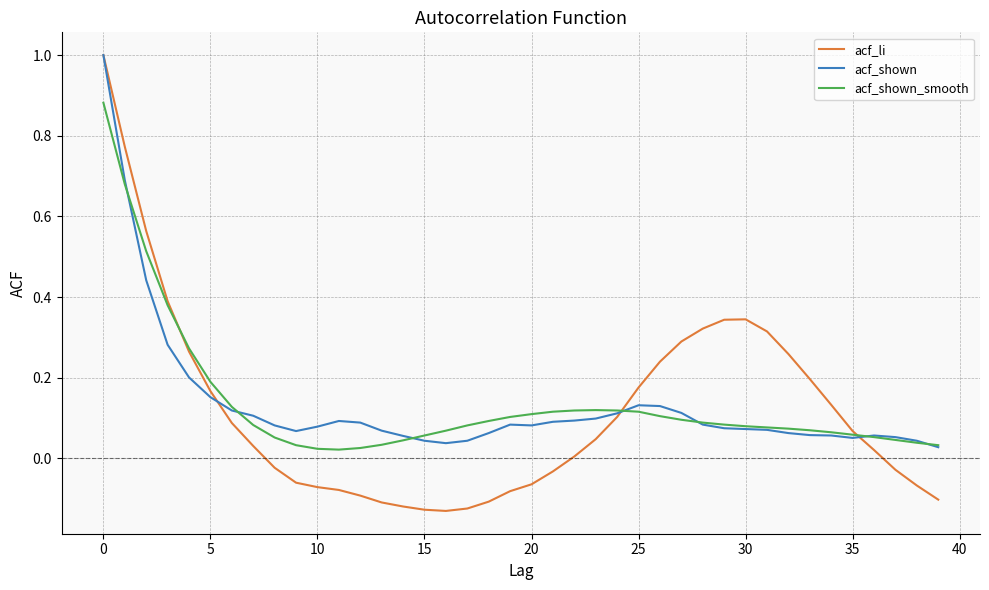

What is the maximum value for acf_li?

1.0